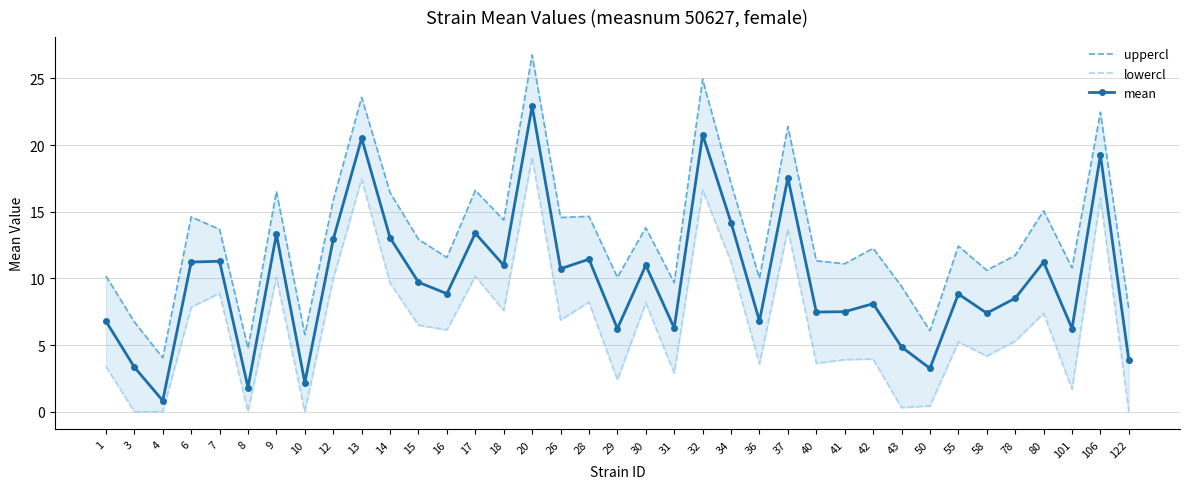

Reading left to right, transcribe all the data shown in this chart.

uppercl: 1=10.2	3=6.7	4=4.0	6=14.6	7=13.7	8=4.7	9=16.5	10=5.8	12=15.9	13=23.6	14=16.4	15=12.9	16=11.6	17=16.6	18=14.4	20=26.8	26=14.6	28=14.7	29=10.1	30=13.8	31=9.7	32=24.9	34=17.1	36=10.0	37=21.4	40=11.3	41=11.1	42=12.3	43=9.4	50=6.1	55=12.4	58=10.6	78=11.7	80=15.1	101=10.8	106=22.5	122=7.7
lowercl: 1=3.4	3=0.0	4=0.0	6=7.8	7=8.9	8=0.0	9=10.1	10=0.0	12=10.0	13=17.4	14=9.7	15=6.5	16=6.1	17=10.2	18=7.6	20=19.1	26=6.9	28=8.2	29=2.4	30=8.2	31=2.9	32=16.6	34=11.2	36=3.6	37=13.7	40=3.6	41=3.9	42=3.9	43=0.3	50=0.4	55=5.2	58=4.2	78=5.3	80=7.4	101=1.7	106=16.0	122=0.0
mean: 1=6.8	3=3.3	4=0.8	6=11.2	7=11.3	8=1.8	9=13.3	10=2.2	12=12.9	13=20.5	14=13.0	15=9.7	16=8.8	17=13.4	18=11.0	20=22.9	26=10.7	28=11.4	29=6.2	30=11.0	31=6.3	32=20.8	34=14.2	36=6.8	37=17.5	40=7.5	41=7.5	42=8.1	43=4.9	50=3.2	55=8.8	58=7.4	78=8.5	80=11.2	101=6.2	106=19.3	122=3.8